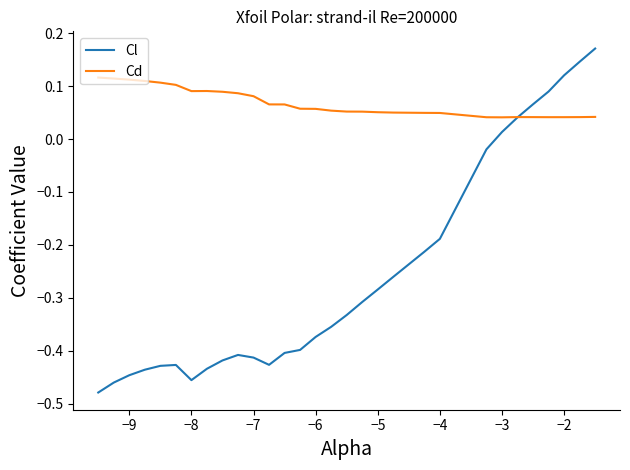

Rank the series by their average value, from highest to lowest.

Cd, Cl